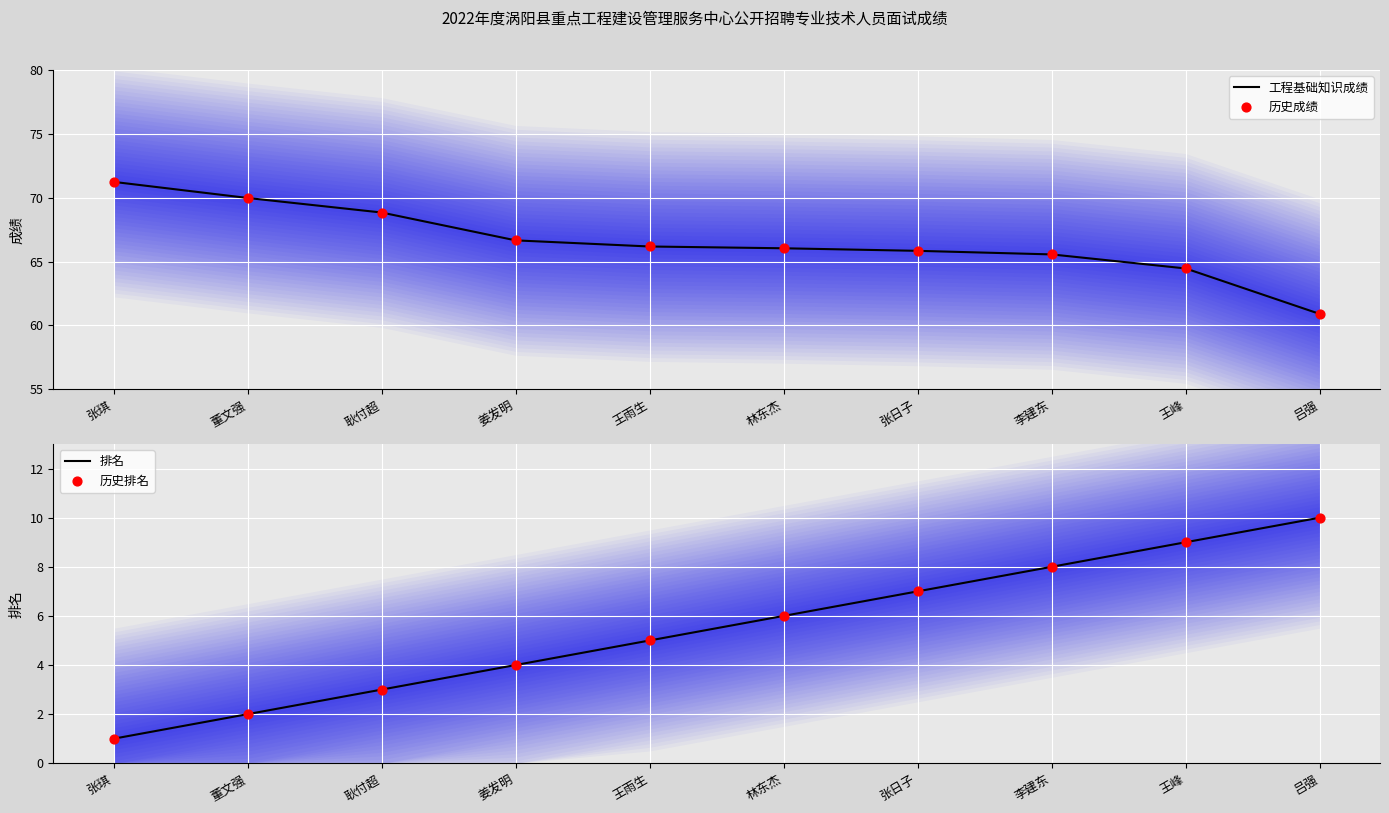

Which series has the largest Y range (max minus min)?

工程基础知识成绩